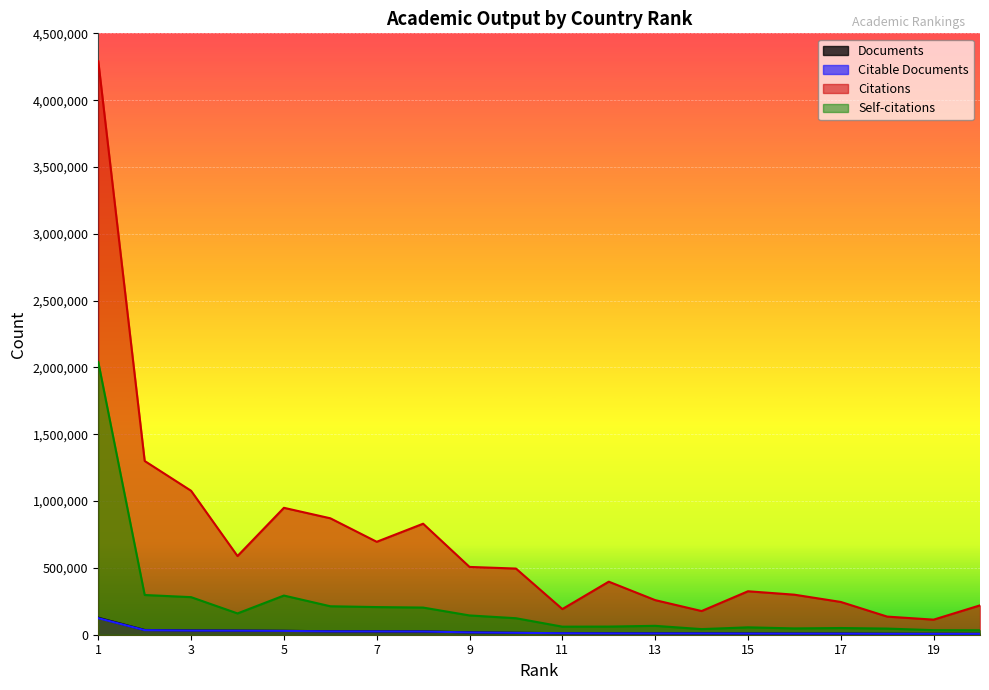

What are all the series names shown in the legend?

Documents, Citable Documents, Citations, Self-citations